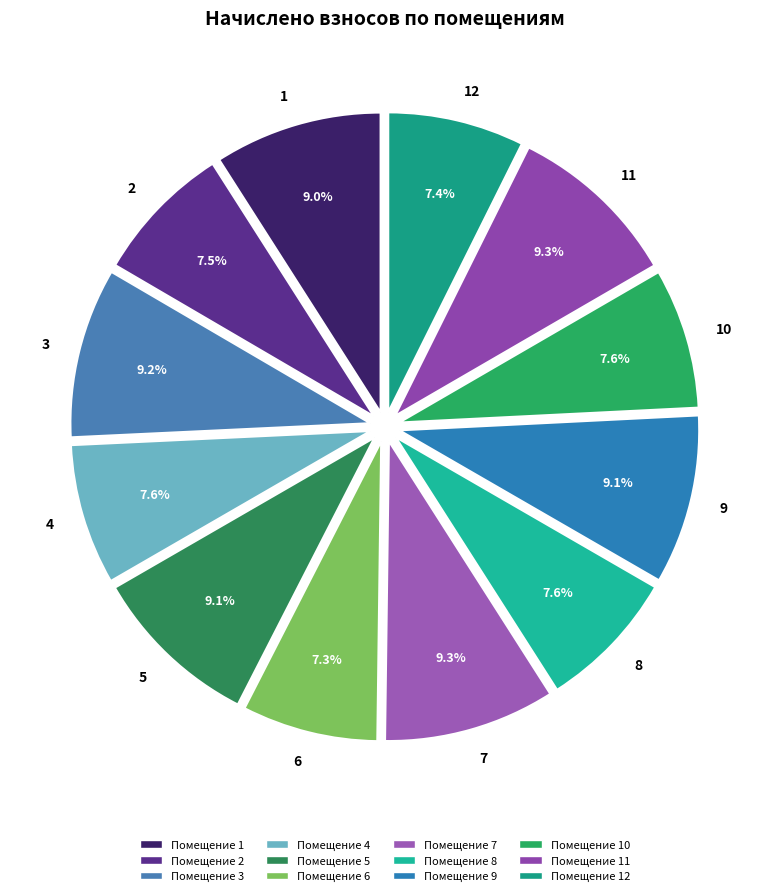

The 3 slice represents 17% of the pie. True or false?

False